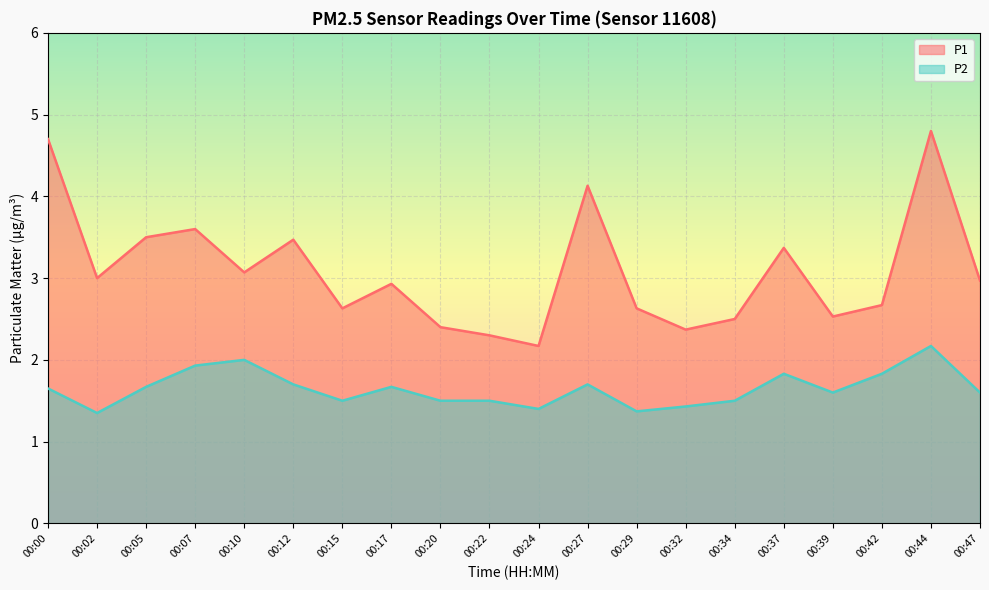

At which label does P1 line reach its minimum?

00:24